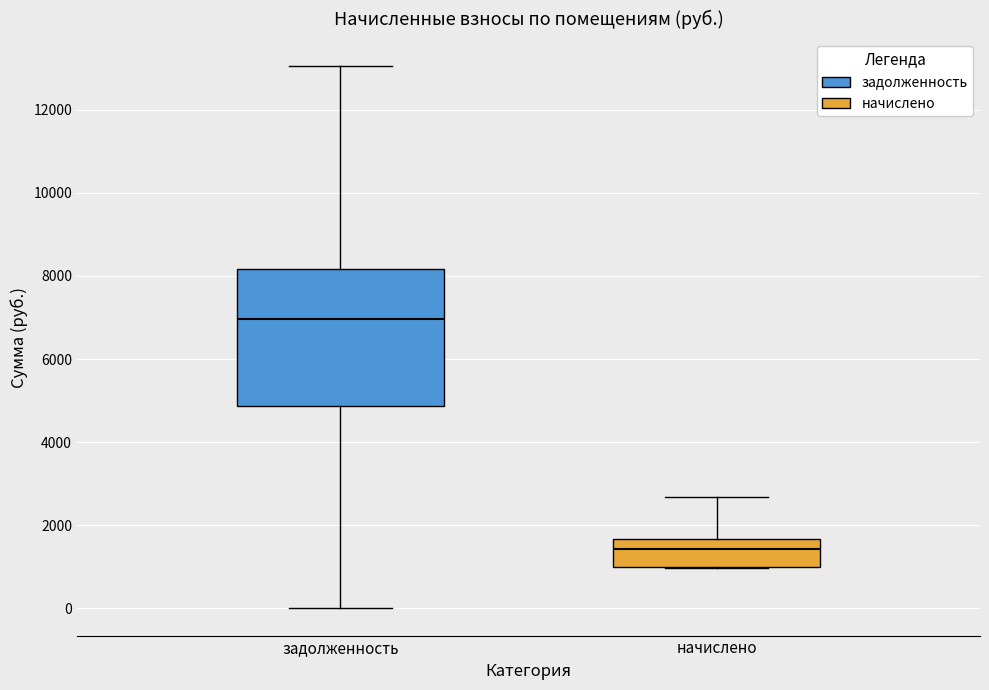

Reading left to right, read every box against the y-axis: the position of its median line, the range the box covers, and the ends of its whiskers. The values are not printed on the chart, so give them approximately, as read against the axis.

задолженность: median 7000, box 4800 to 8200, whiskers 0 to 13000
начислено: median 1400, box 1000 to 1600, whiskers 1000 to 2600